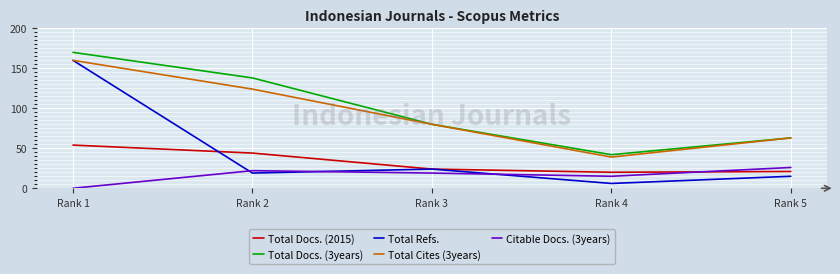

In Total Docs. (2015), how many points are lower than both neighbors (excluding endpoints)?

1